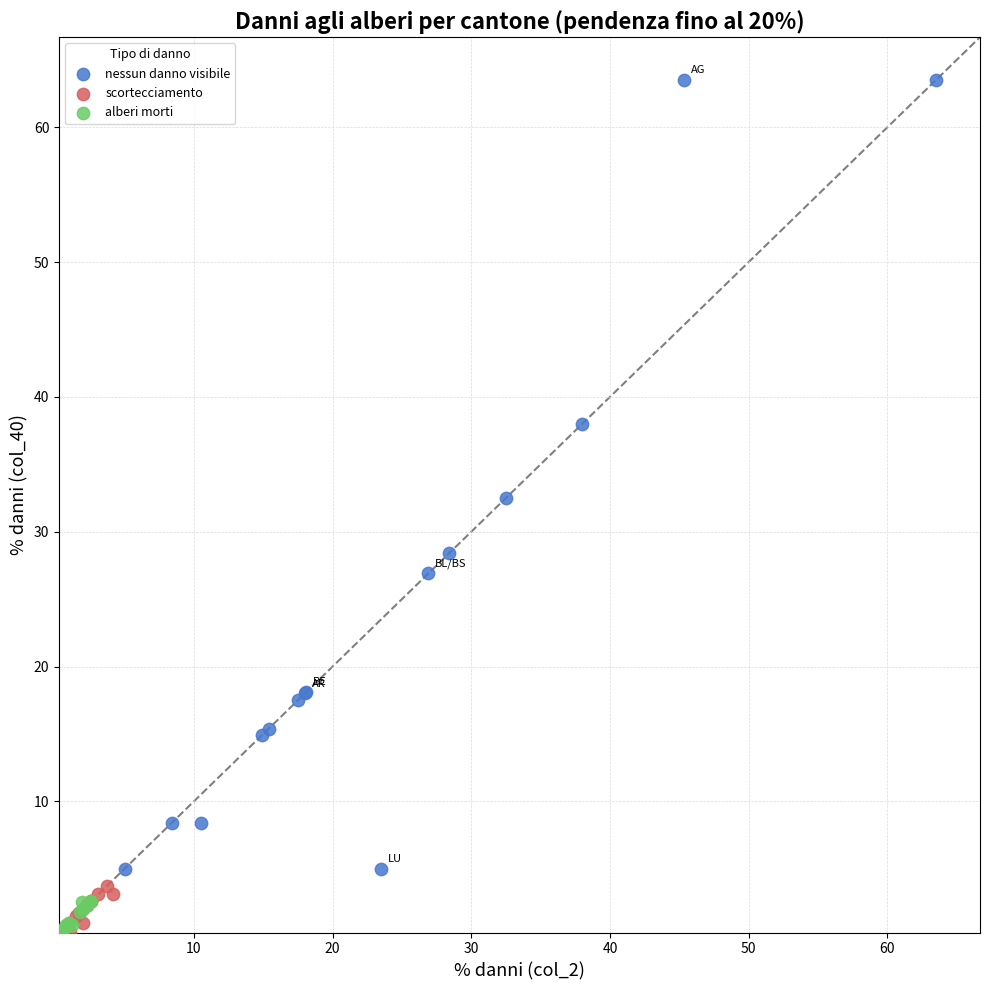

Which series has the widest spread of Y values?

nessun danno visibile